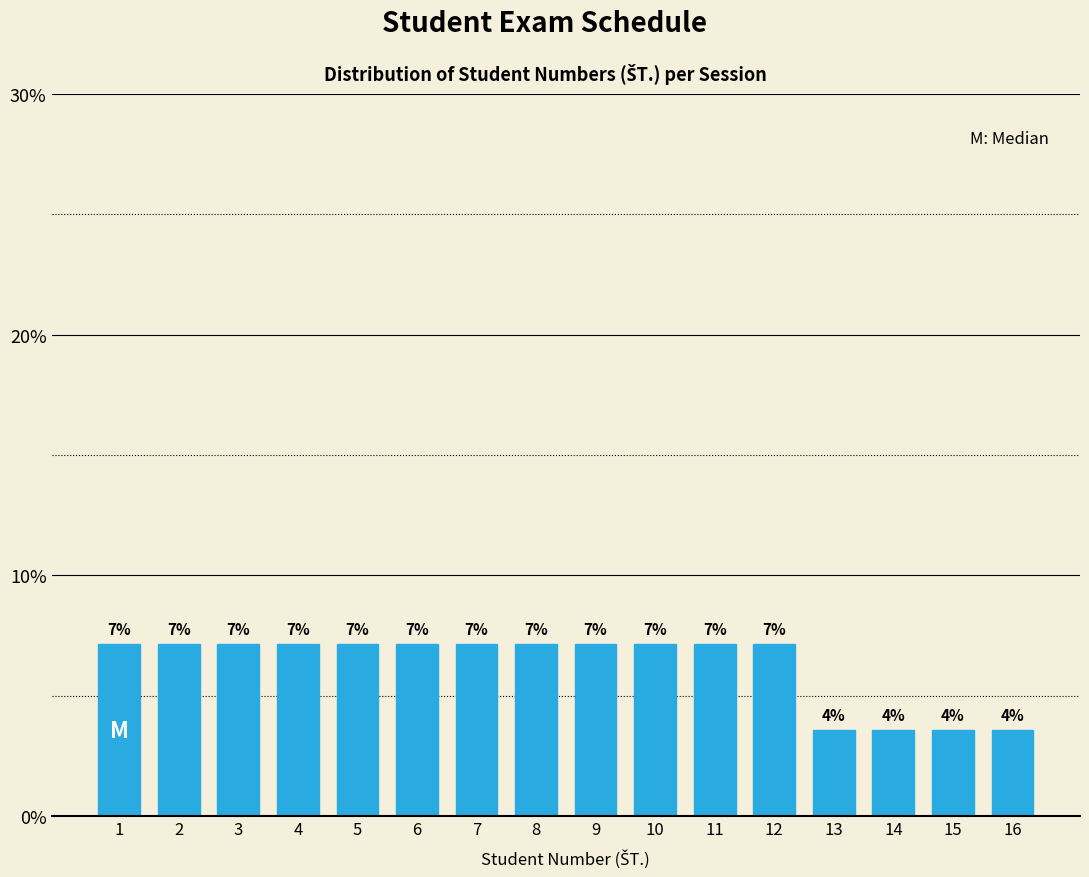

Does the chart contain any negative values?

No